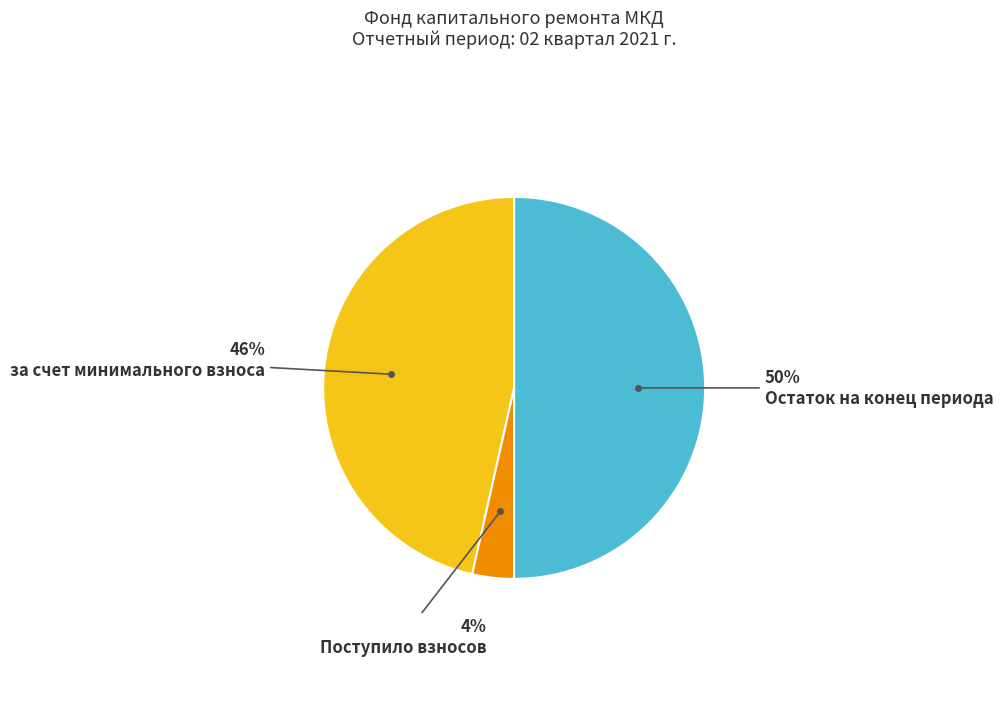

How many segments does this pie chart have?

3